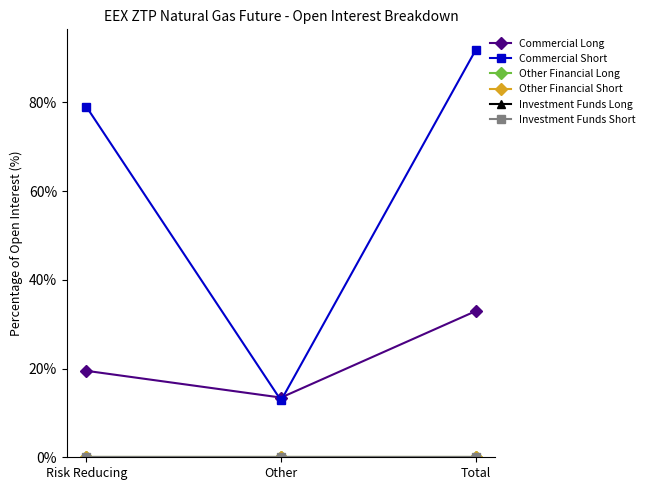

At which category is the sum across all series the highest?

Total